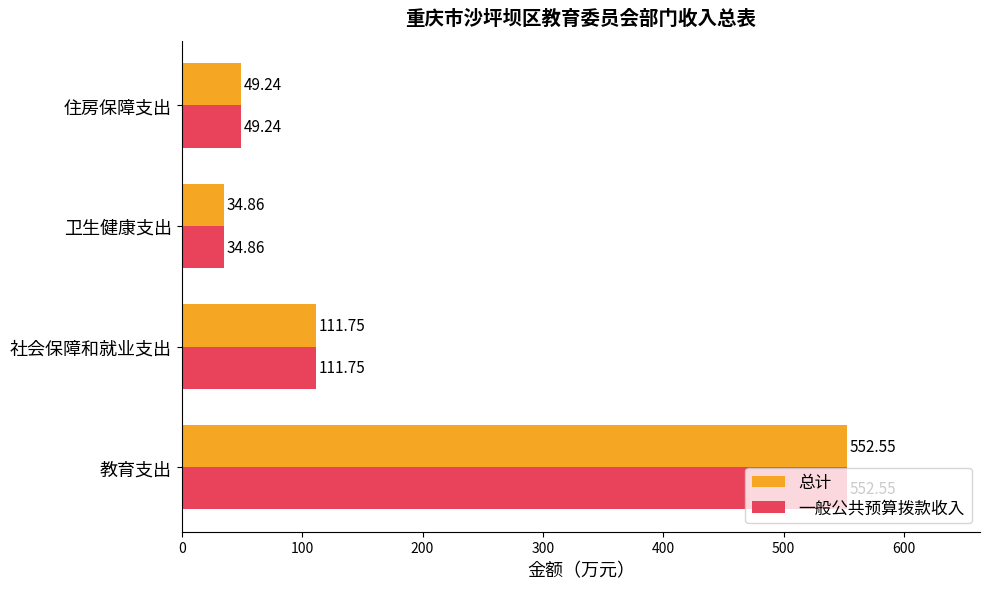

At which category does the chart reach its peak across all series?

教育支出